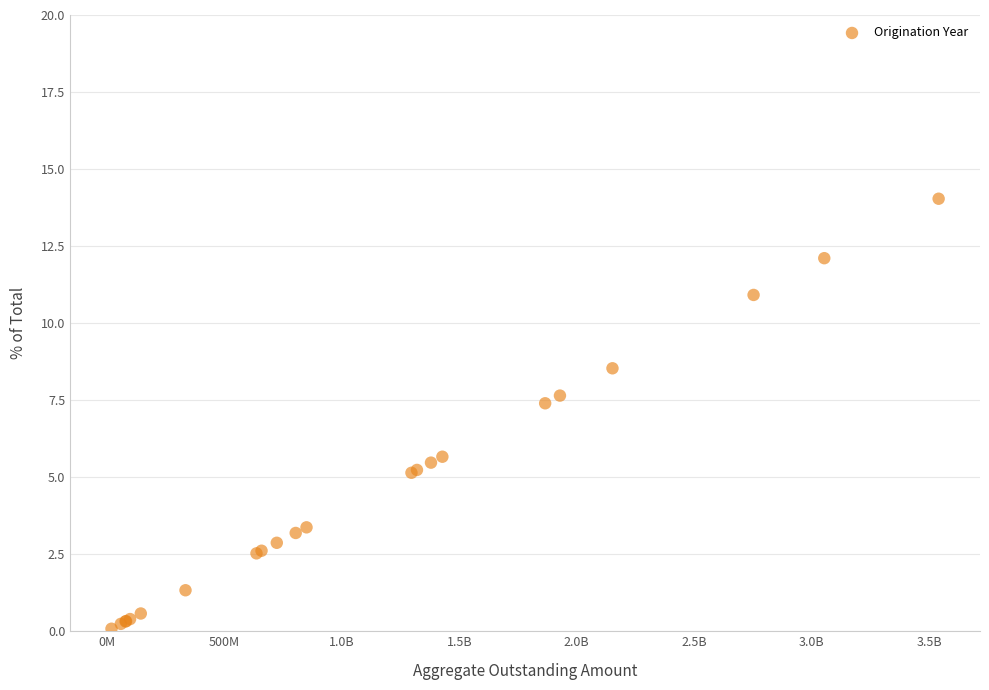

What Y value in the scatter plot is closest to 7?

7.4